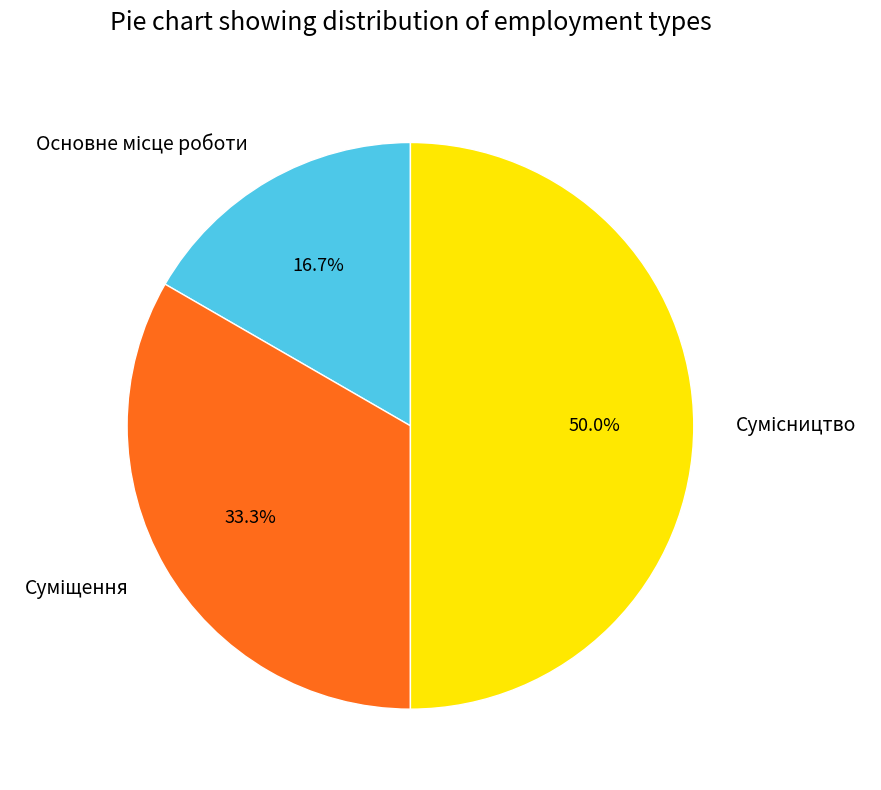

To the nearest percent, what is the combined percentage of Основне місце роботи and Суміщення?

50%